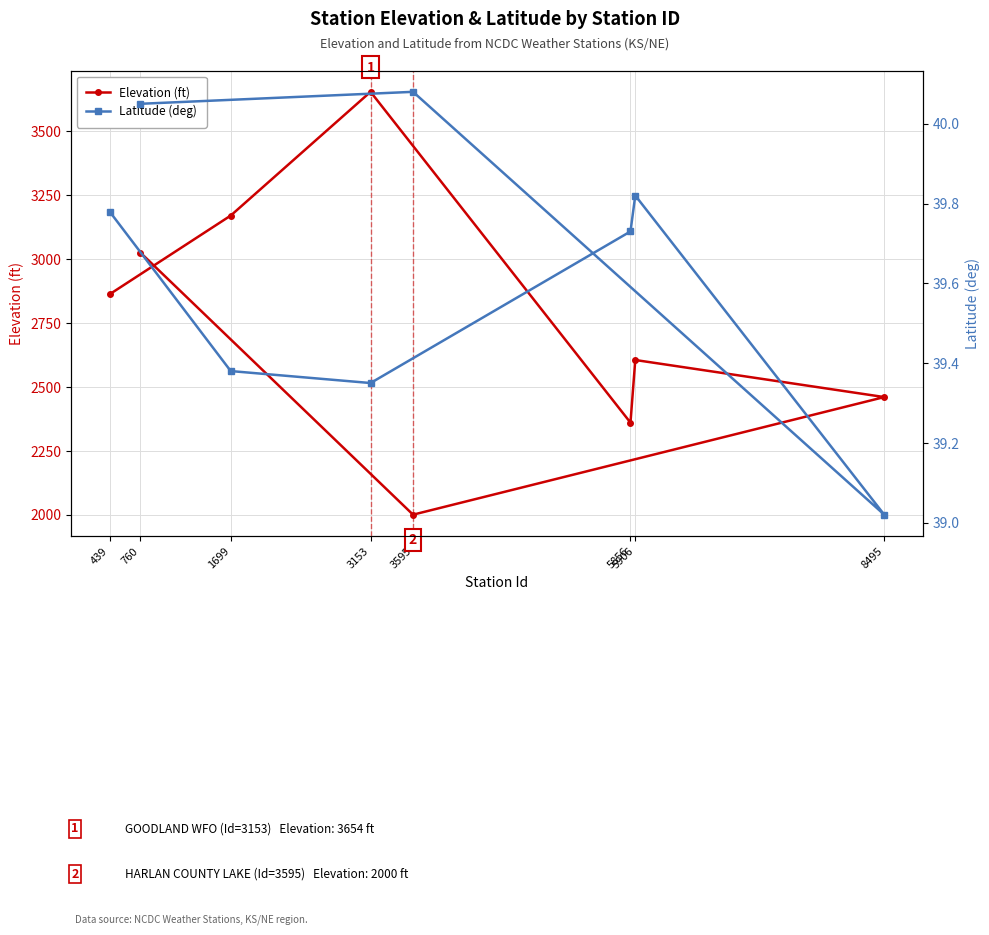

The value of Elevation (ft) at 5856 is 3255.4. True or false?

False